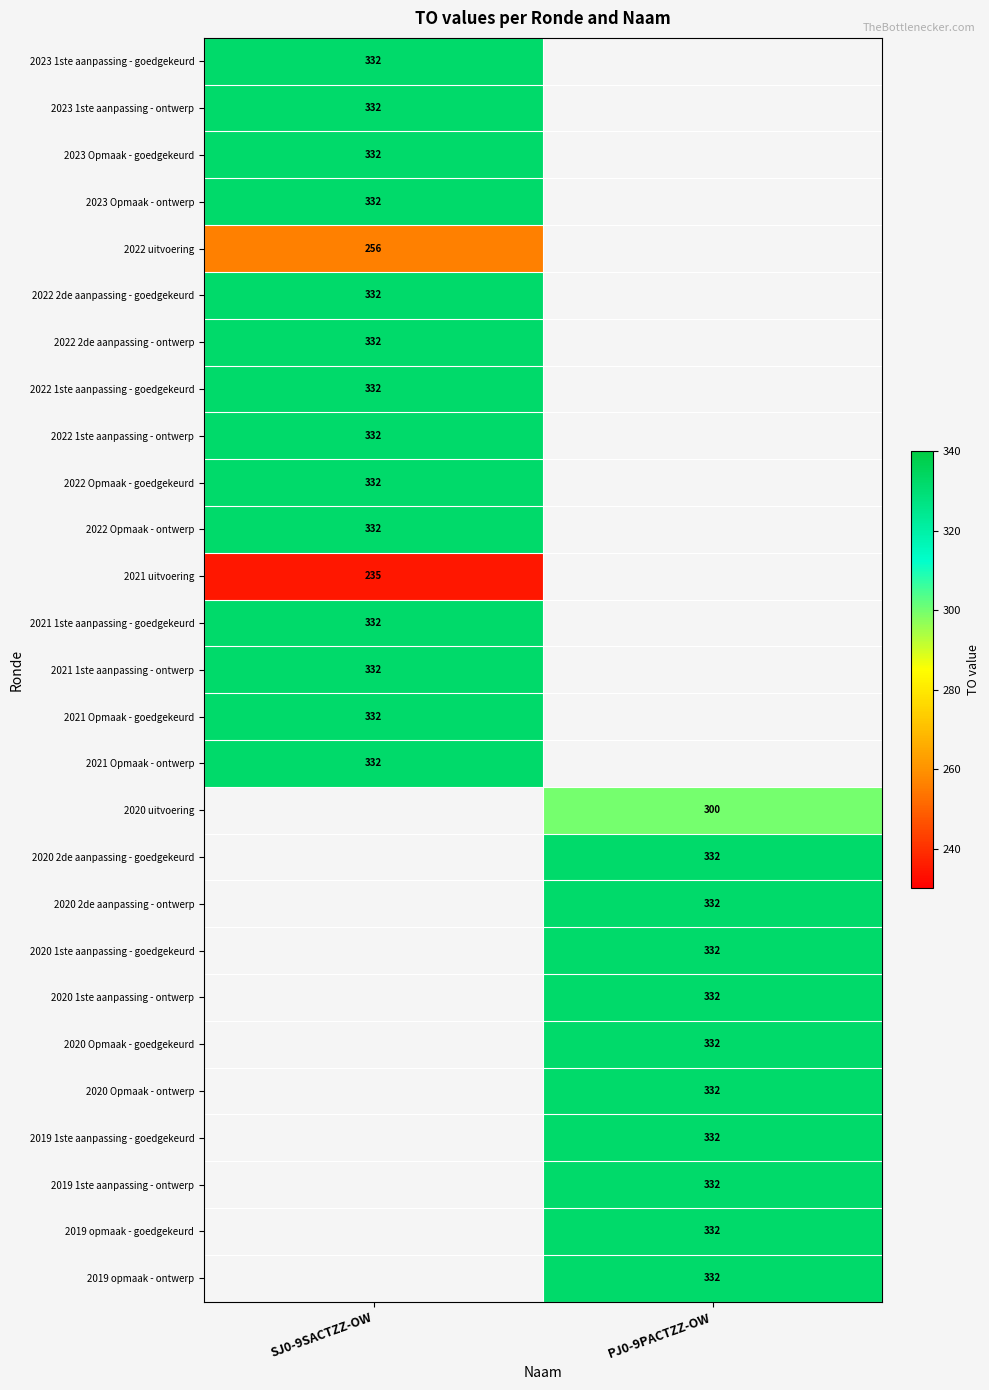

What is the spread (max minus min) of values at SJ0-9SACTZZ-OW?

97.0